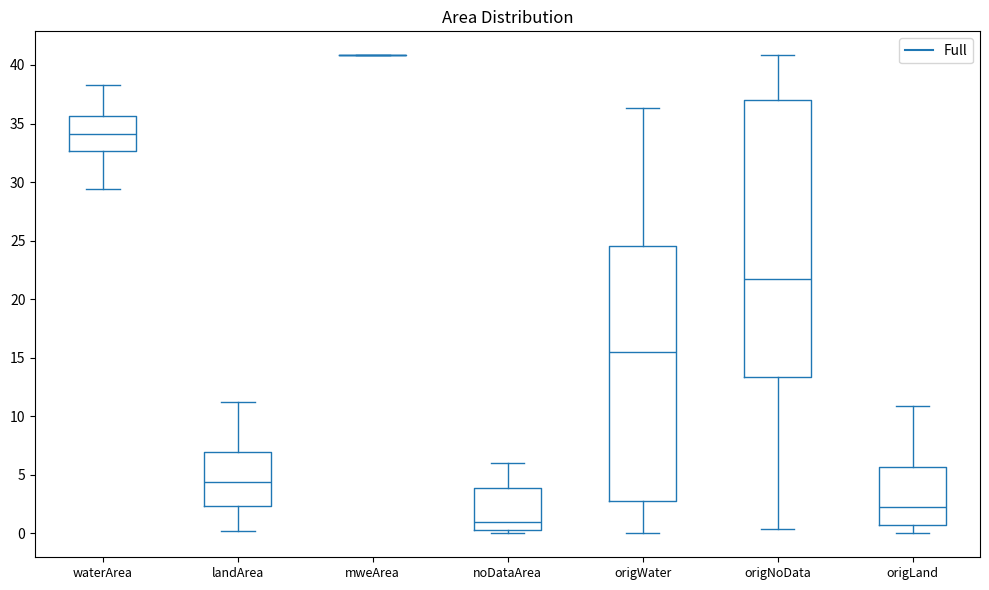

Reading left to right, transcribe this box plot: for each box, give where its median line is, the range the box spans, and where its two whiskers end, as read against the y-axis. The values are not printed on the chart, so give them approximately, as read against the axis.

waterArea: median 34.0, box 32.5 to 35.5, whiskers 29.5 to 38.5
landArea: median 4.5, box 2.5 to 7.0, whiskers 0.0 to 11.5
mweArea: box collapsed to a line at 41.0, whiskers 41.0 to 41.0
noDataArea: median 1.0, box 0.5 to 4.0, whiskers 0.0 to 6.0
origWater: median 15.5, box 3.0 to 24.5, whiskers 0.0 to 36.5
origNoData: median 21.5, box 13.5 to 37.0, whiskers 0.5 to 41.0
origLand: median 2.5, box 0.5 to 5.5, whiskers 0.0 to 11.0